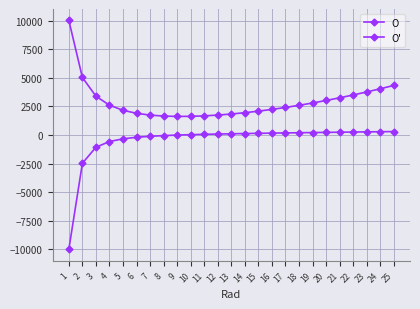

What is the difference between the maximum and second lowest values in the O series?

8378.0